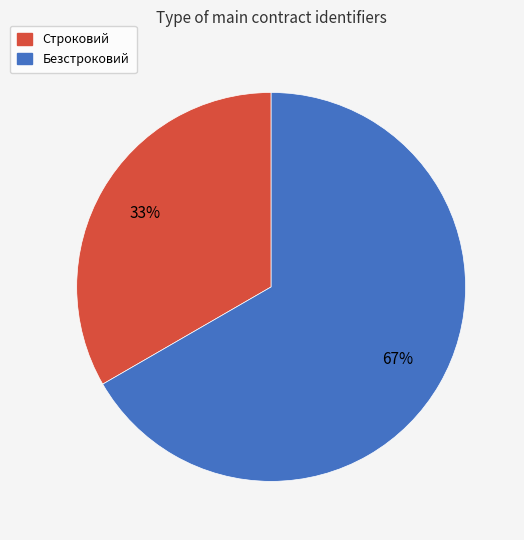

Which category accounts for the majority?

Безстроковий